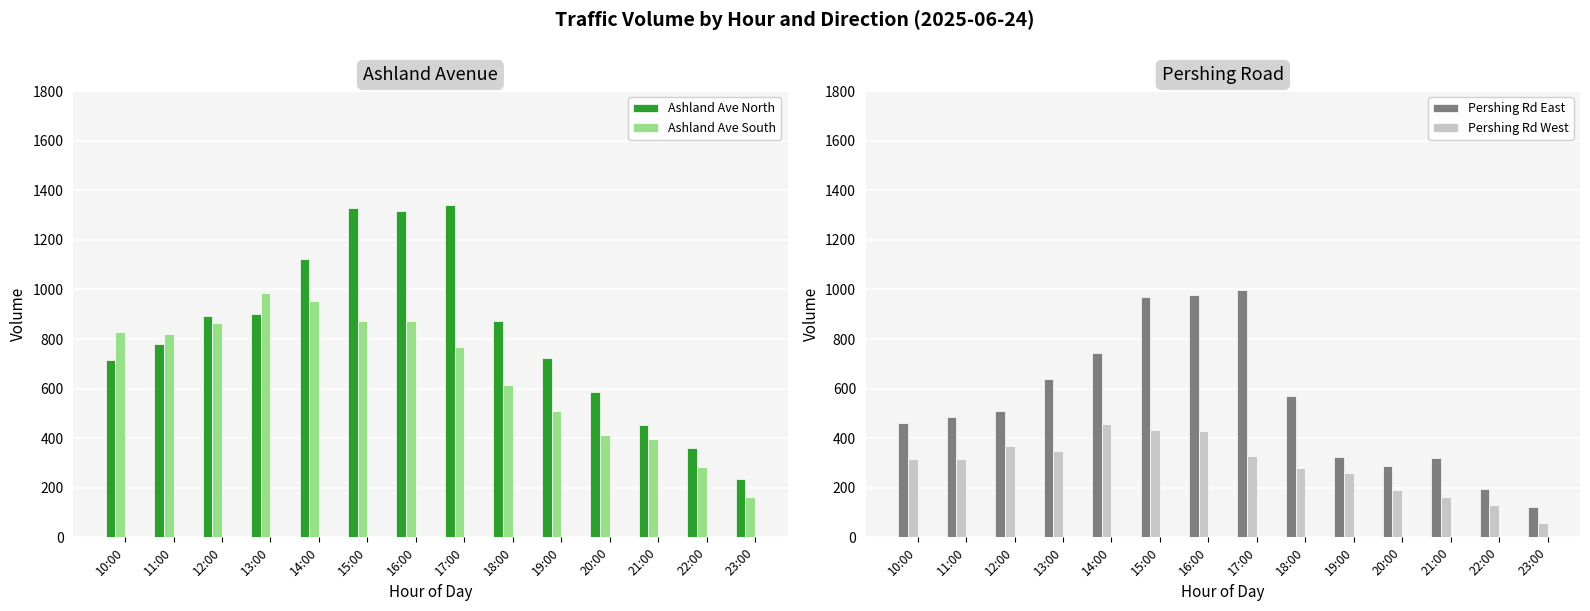

Is it true that Pershing Rd West equals 781 at 14:00?

False